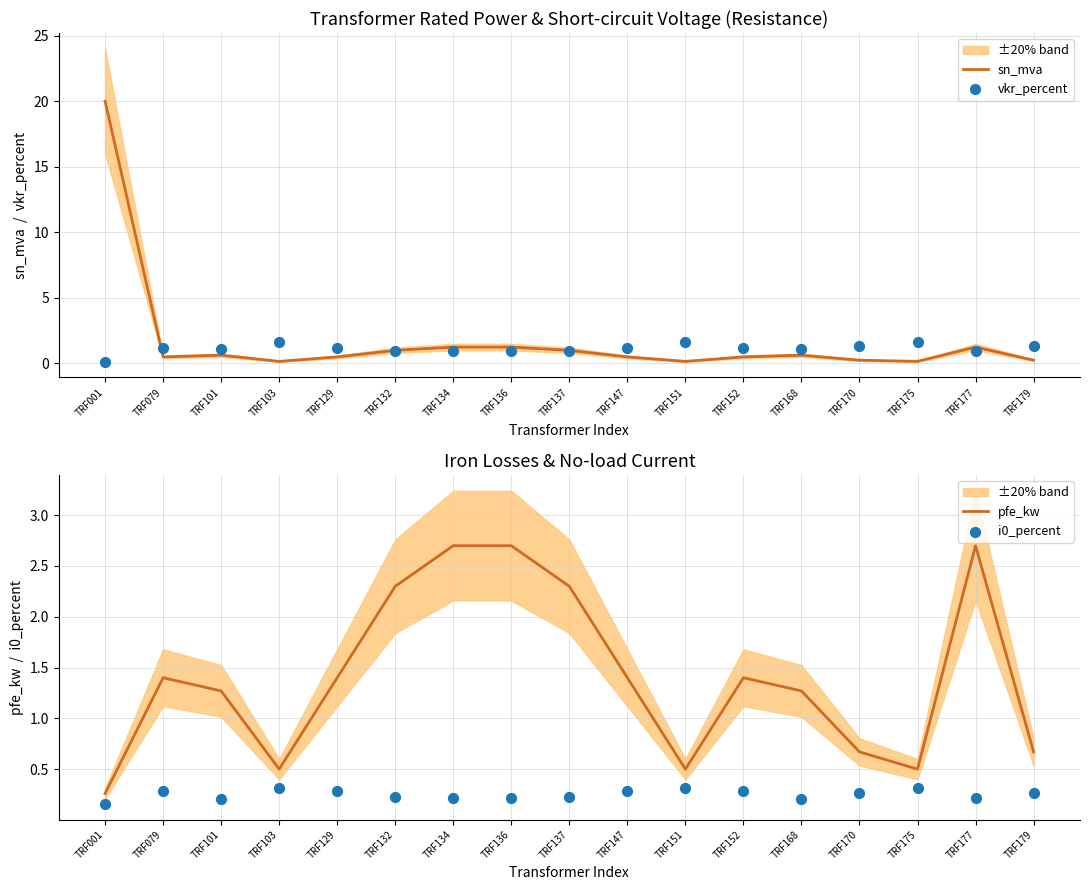

Which series has the largest Y range (max minus min)?

sn_mva